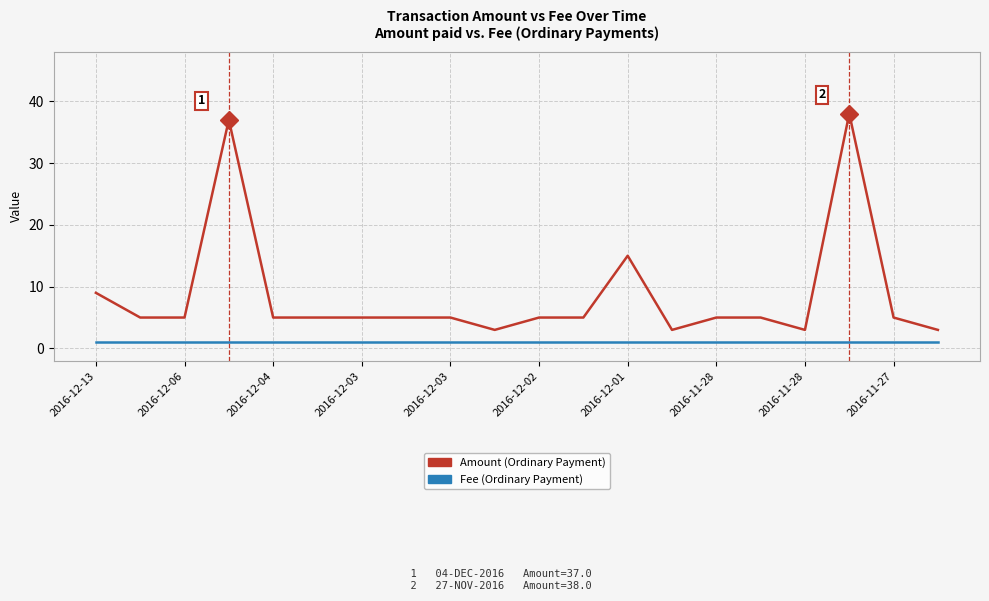

What is the greatest value displayed?

38